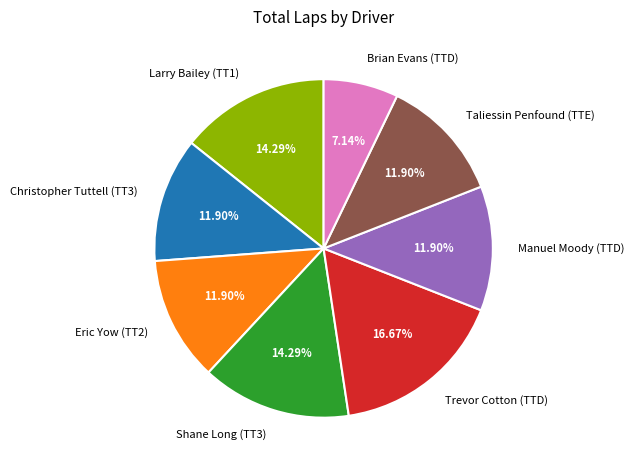

To the nearest percent, what is the difference between the Christopher Tuttell (TT3) and Trevor Cotton (TTD) slice percentages?

5%